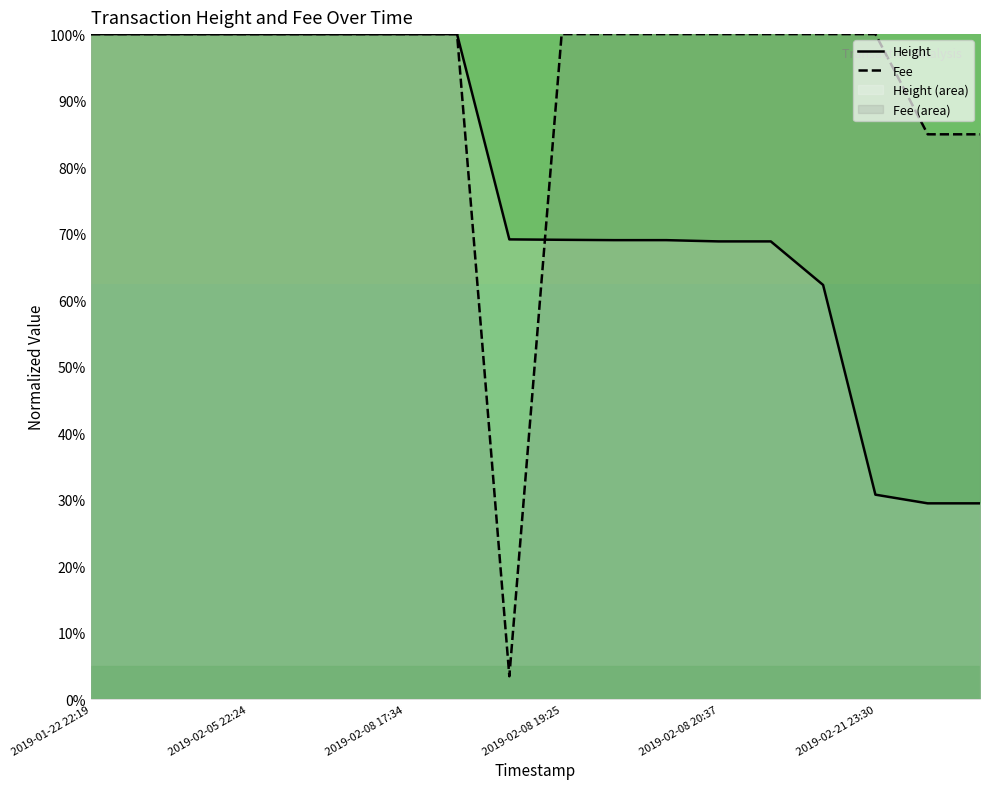

The value of Height at 2019-01-23 11:53 is 161.7. True or false?

False